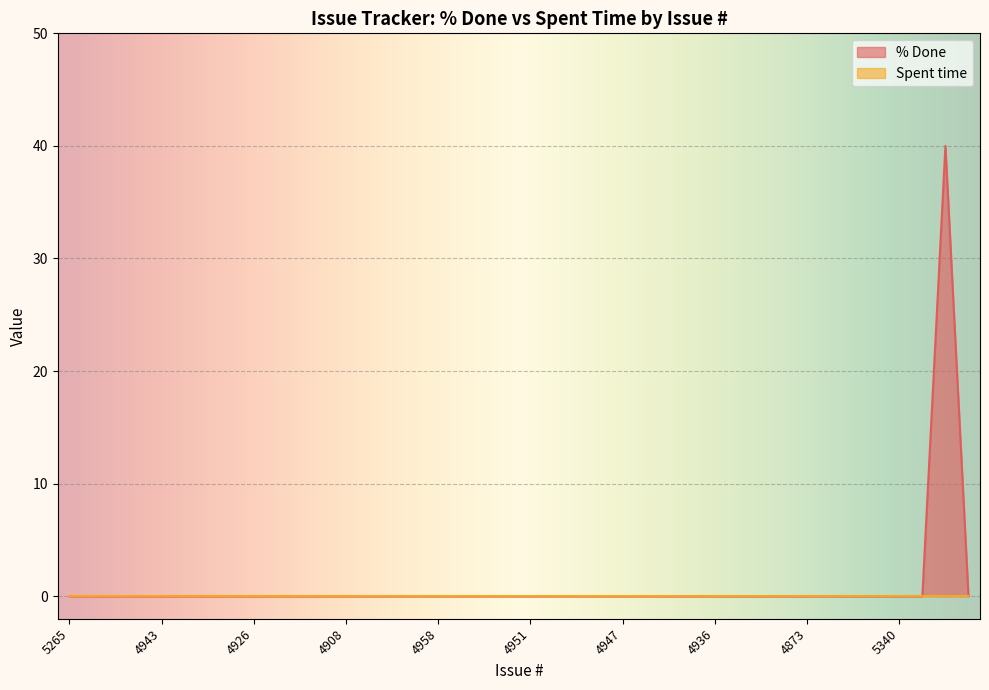

Reading right to left, extract all data points from this chart.

5306=0	5327=40	5339=0	5340=0	4866=0	4868=0	4872=0	4873=0	5000=0	4993=0	4901=0	4936=0	4937=0	4940=0	4945=0	4947=0	4948=0	4949=0	4950=0	4951=0	4952=0	4954=0	4956=0	4958=0	4959=0	4960=0	4890=0	4908=0	4914=0	4915=0	4925=0	4926=0	4931=0	4932=0	4933=0	4943=0	4979=0	5225=0	5263=0	5265=0